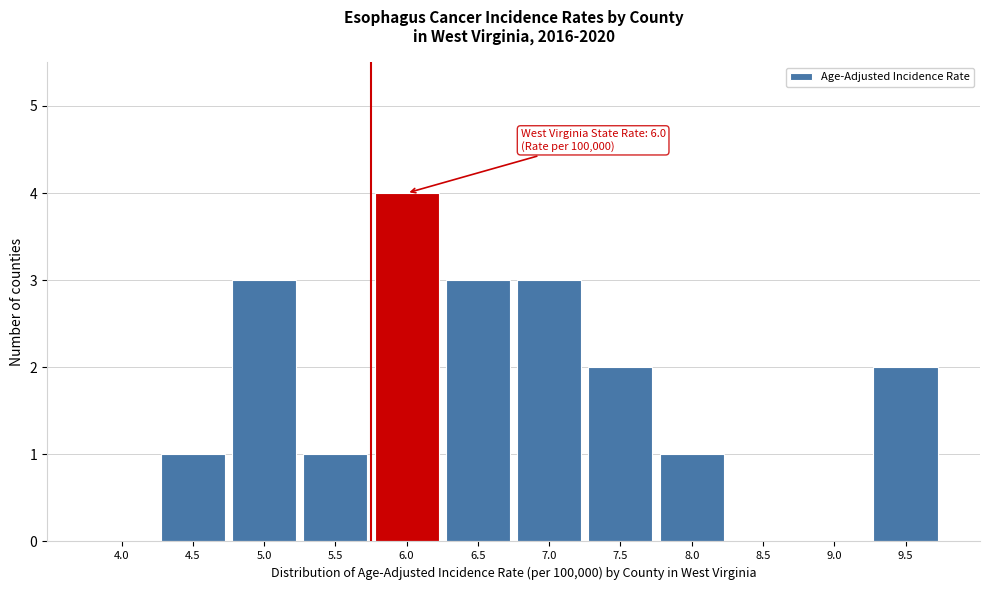

Which has a higher value, 8.0 or 9.0?

8.0